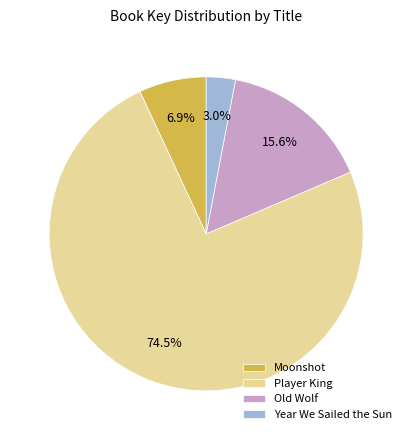

Do Moonshot and Old Wolf together represent more than half of the pie?

No